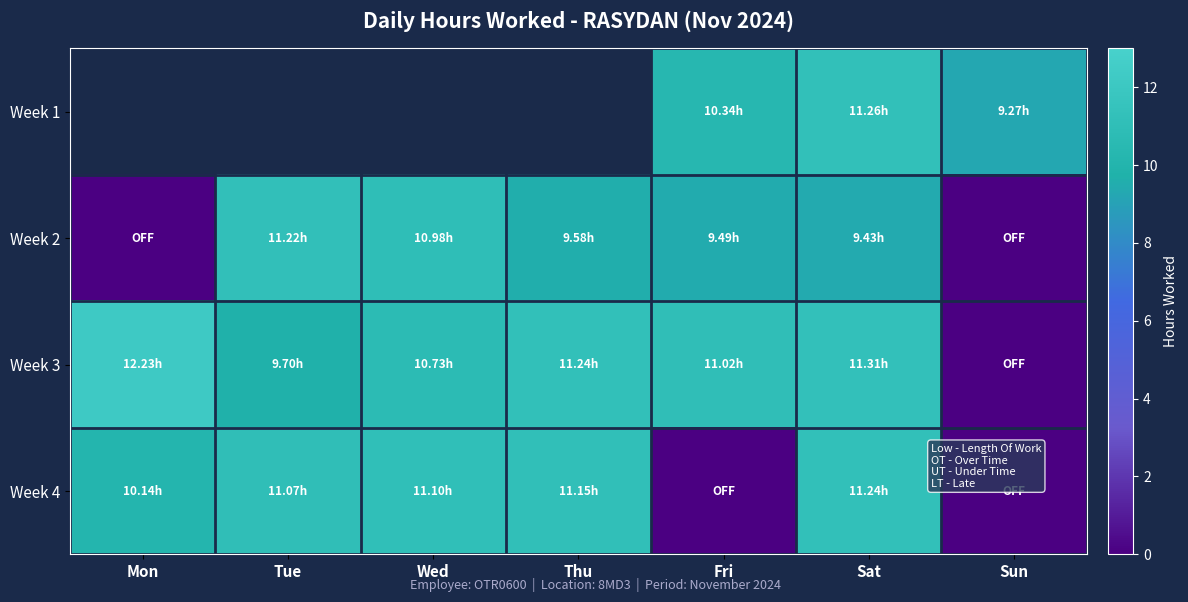

True or false: Week 3 has a value of 3.5 at Sat.

False